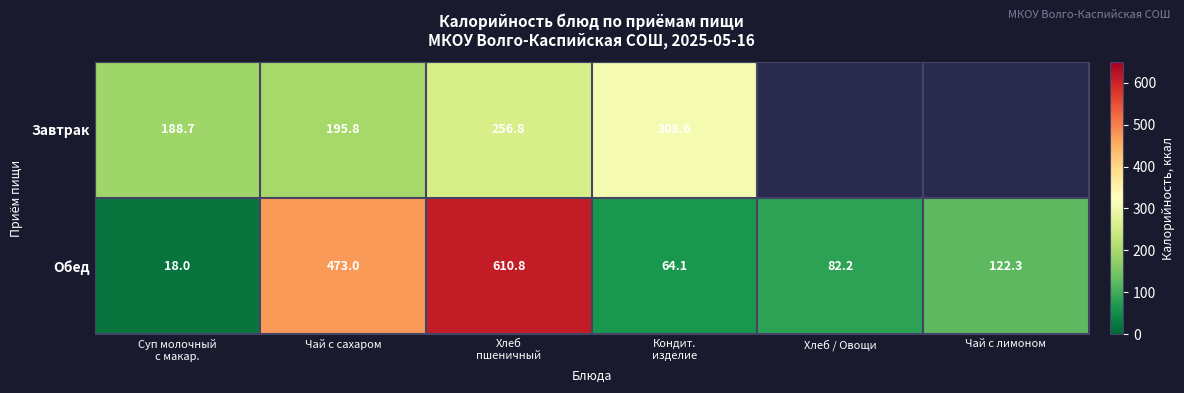

Which has a higher value, Хлеб
пшеничный or Кондит.
изделие?

Кондит.
изделие